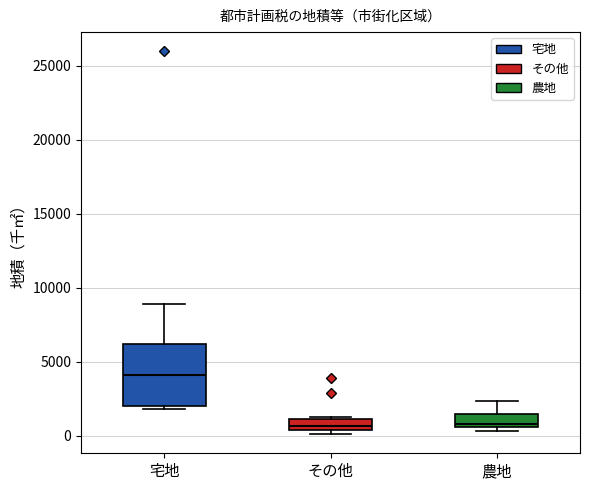

Comparing the boxes themselves (not the whiskers), which one is the tallest?

宅地